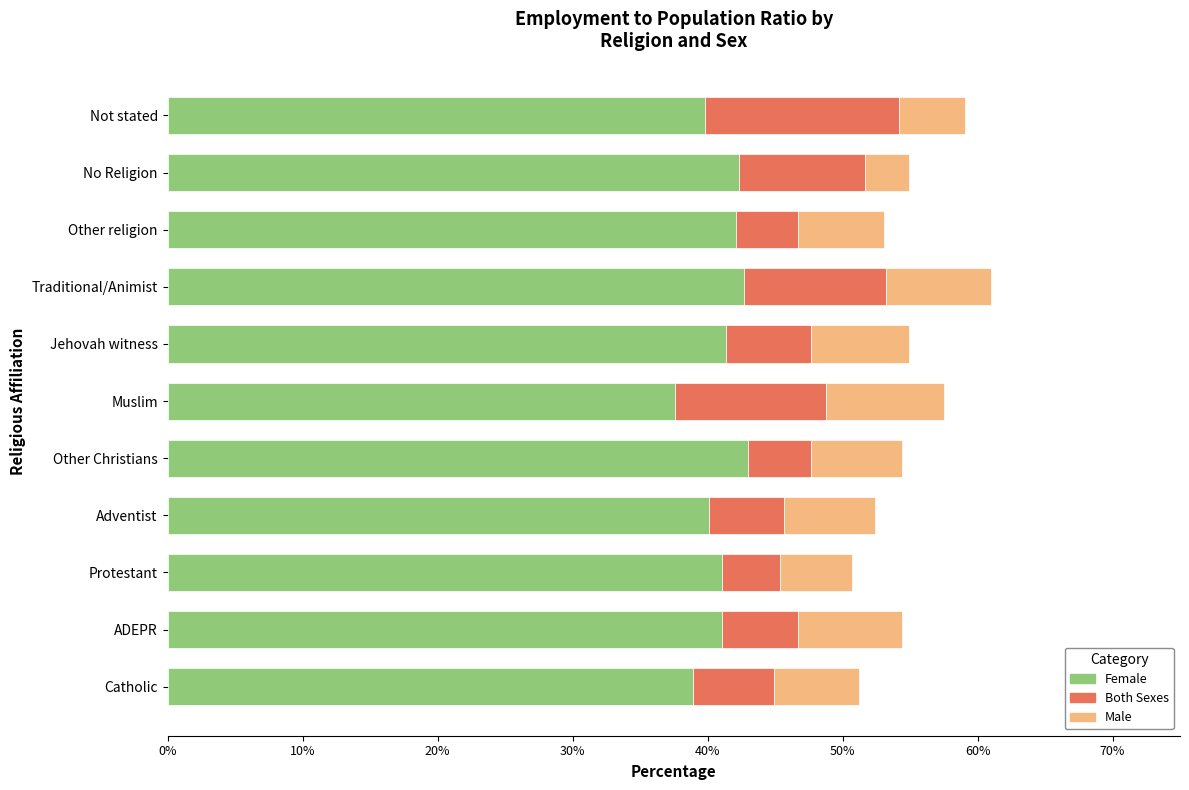

Is it true that Female equals 42.1 at Other religion?

True